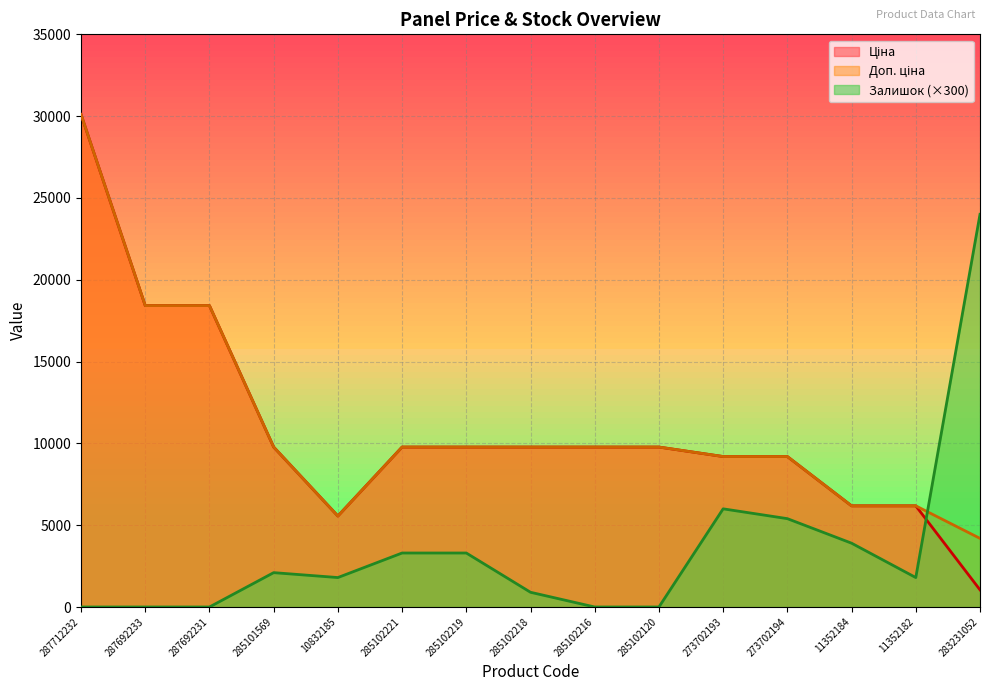

The Доп. ціна series shows 6283.5 at 283231052. True or false?

False